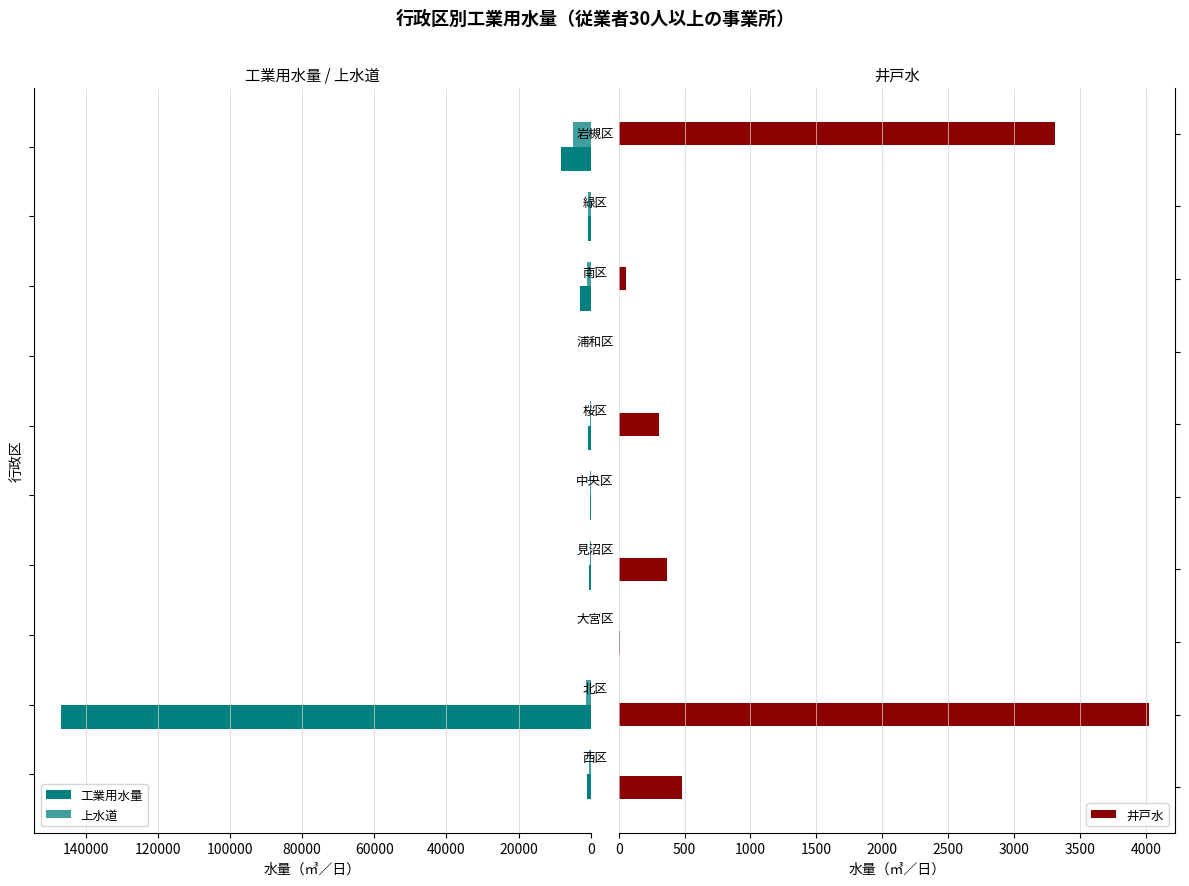

What is the value of the 工業用水量 bar at the 2nd from the left?

146830